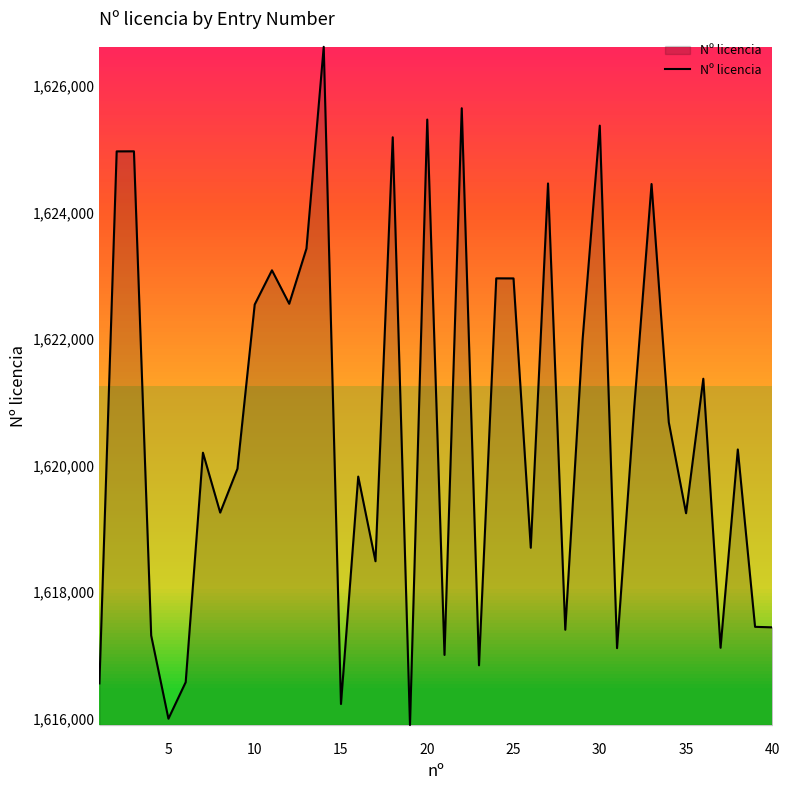

What is the difference between the maximum and minimum values?

10721